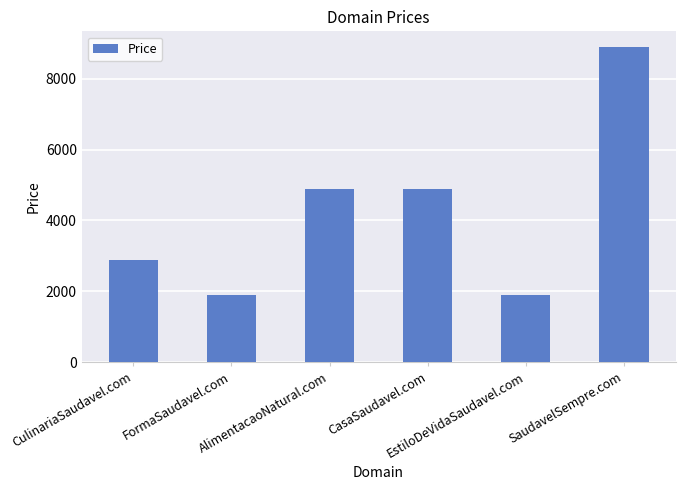

What is the sum of the values at FormaSaudavel.com and CasaSaudavel.com?

6776